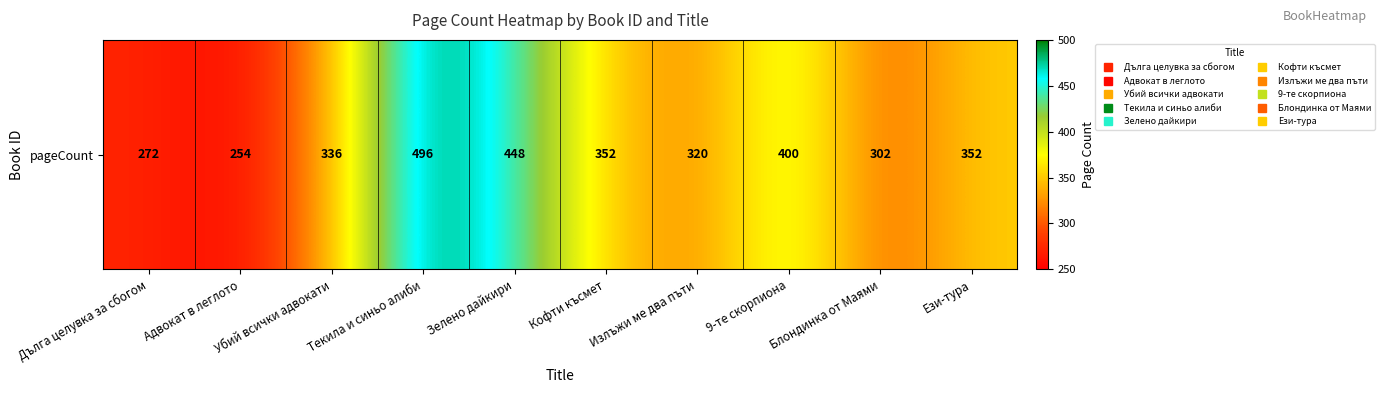

How many data points are less than 352?

5